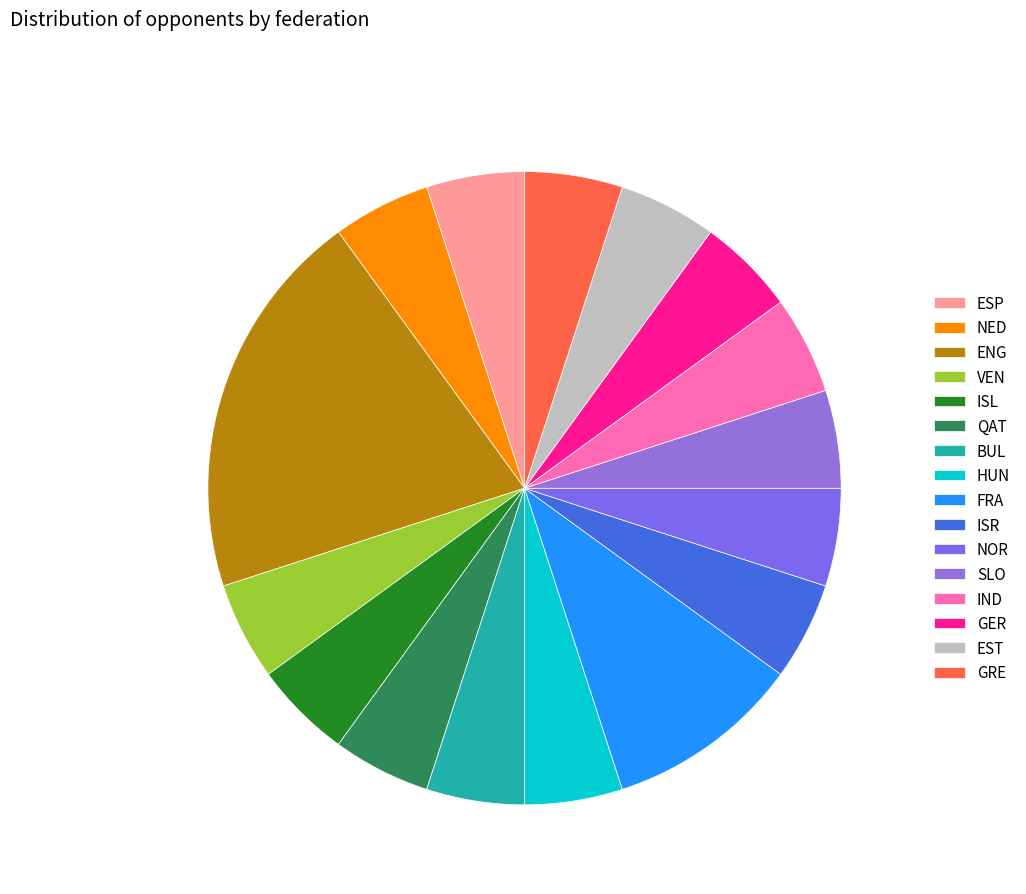

How many slices are in this pie chart?

16